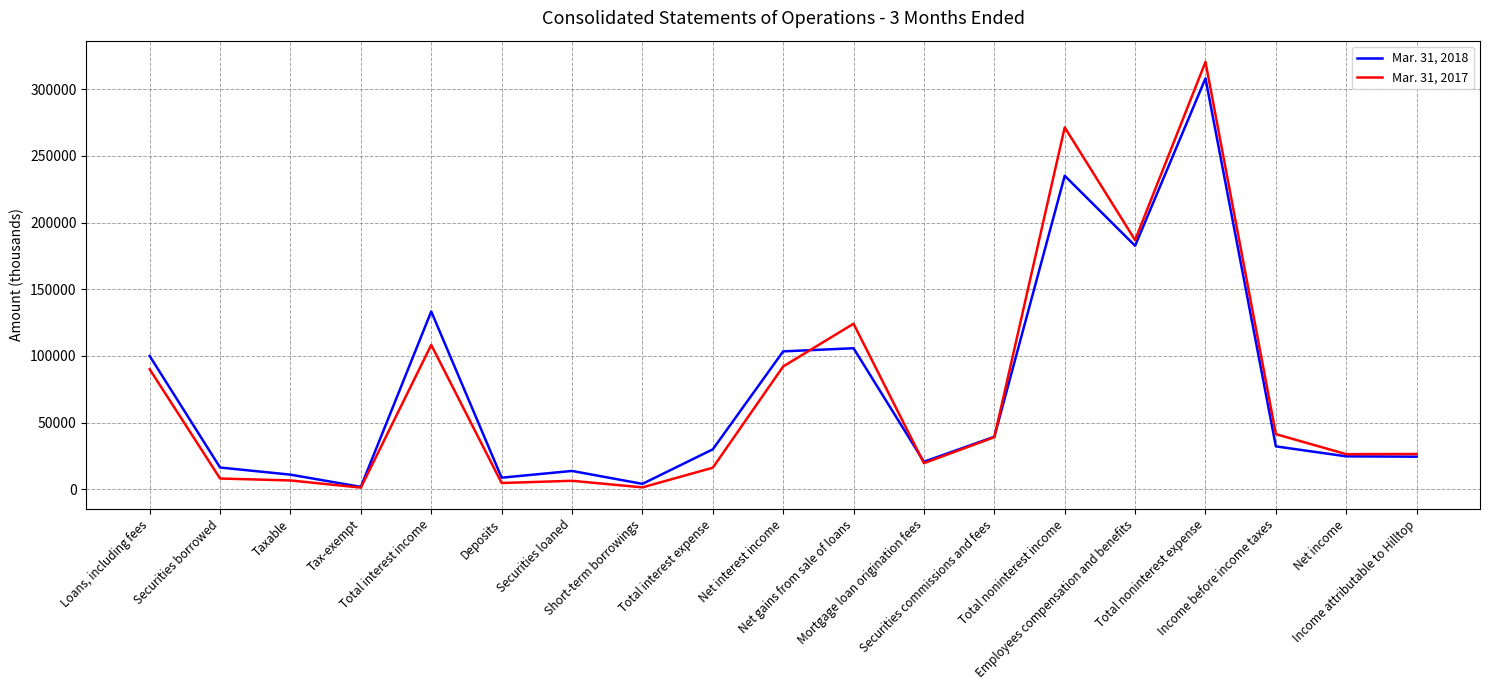

What is the greatest value displayed?

320492